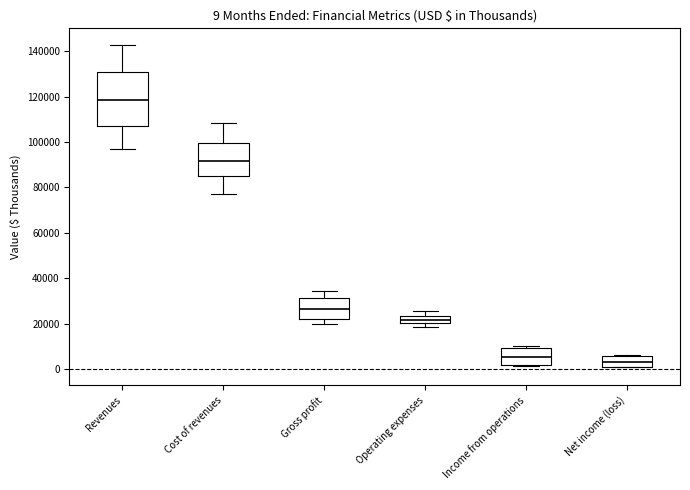

Comparing the boxes themselves (not the whiskers), which one is the tallest?

Revenues